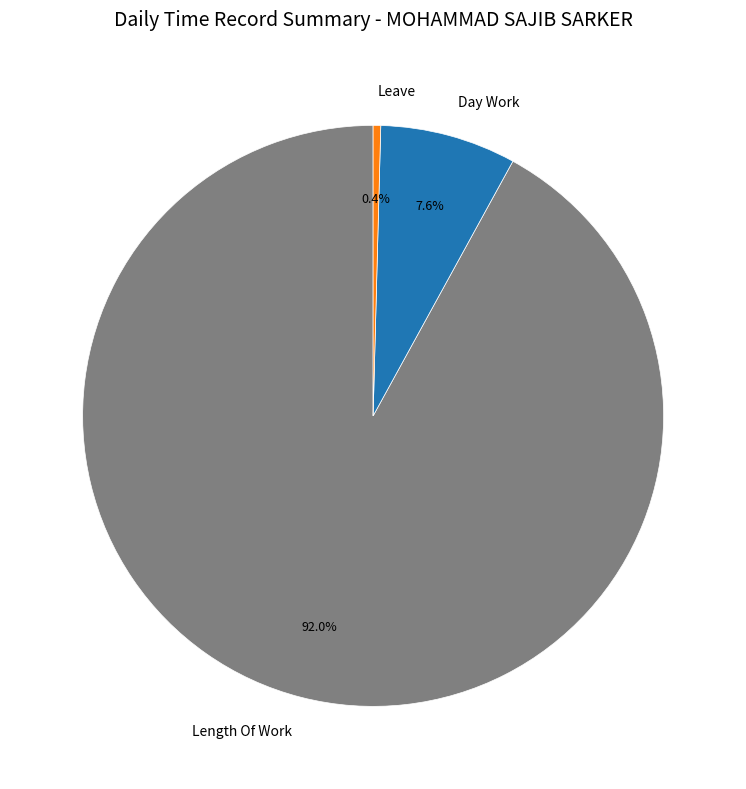

How many slices are in this pie chart?

3